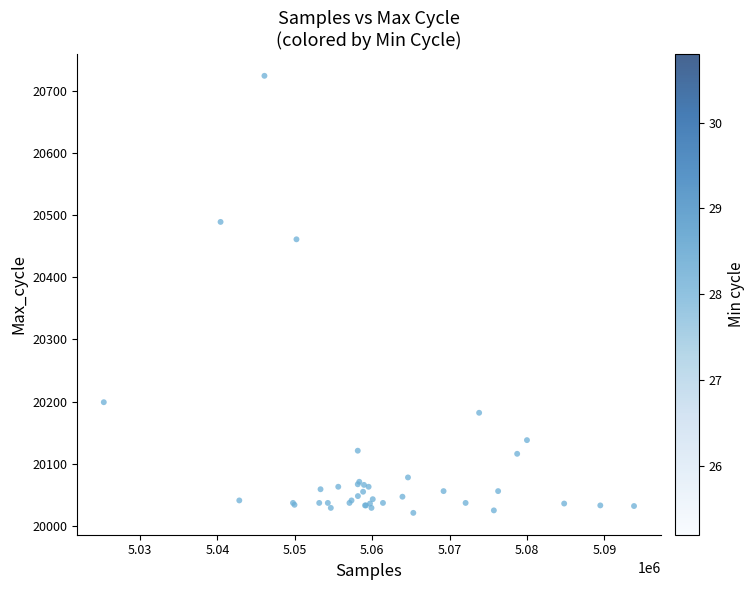

What Y value in the scatter plot is closest to 20372?

20461